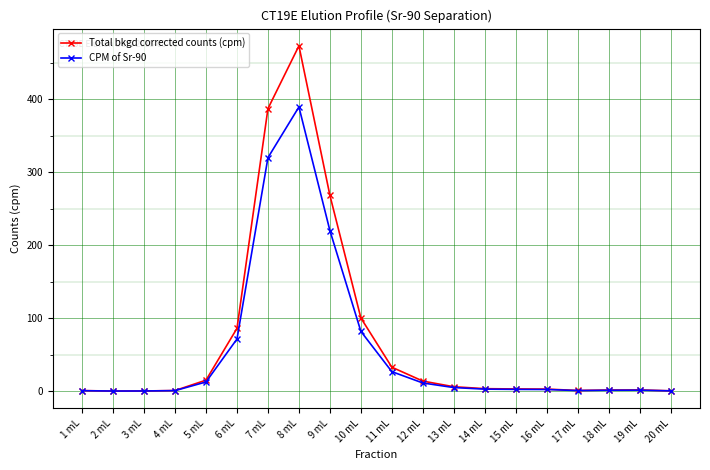

List the series in order of their peak value, lowest first.

CPM of Sr-90, Total bkgd corrected counts (cpm)